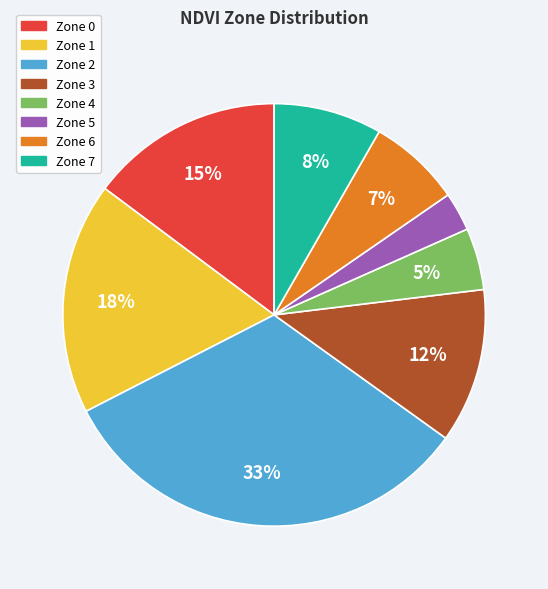

Do Zone 3 and Zone 1 together represent more than half of the pie?

No